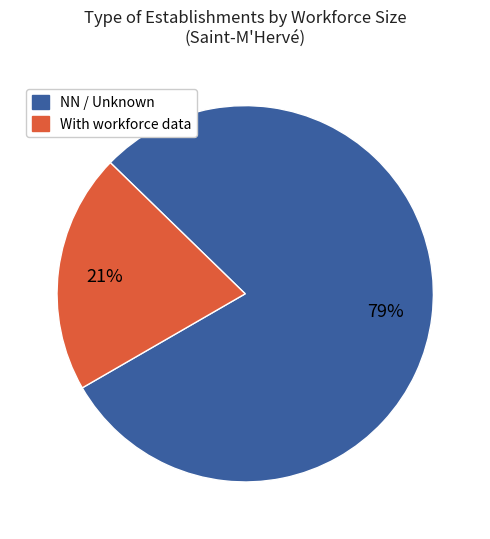

Is there a majority slice in this chart?

Yes